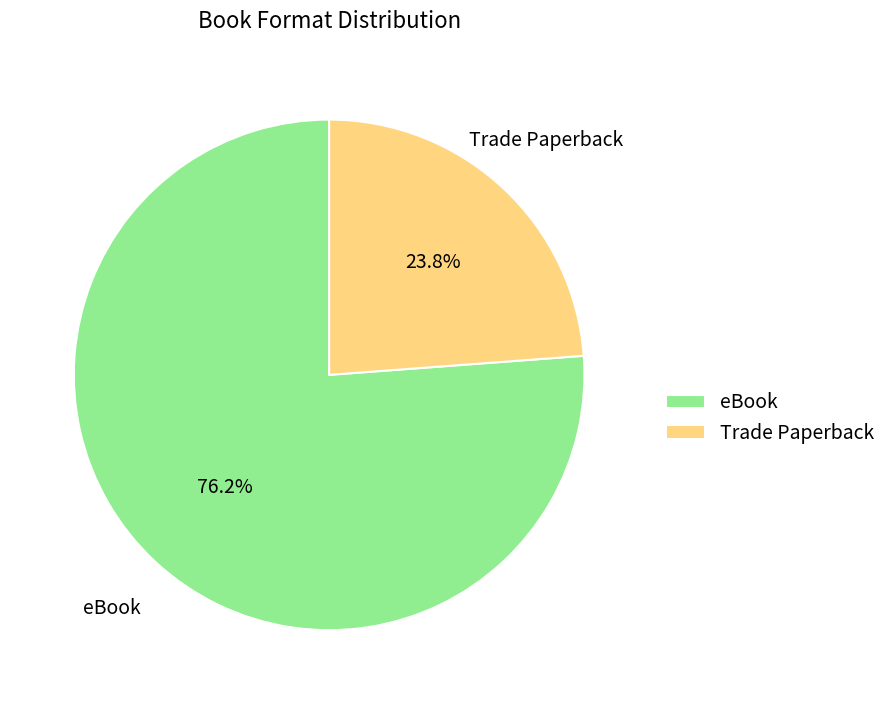

How many slices are in this pie chart?

2